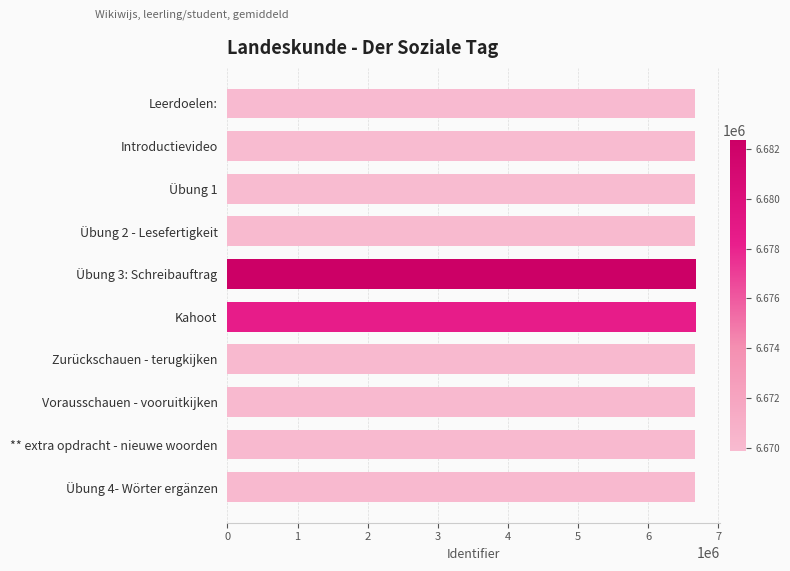

Read the value at ** extra opdracht - nieuwe woorden.

6670094